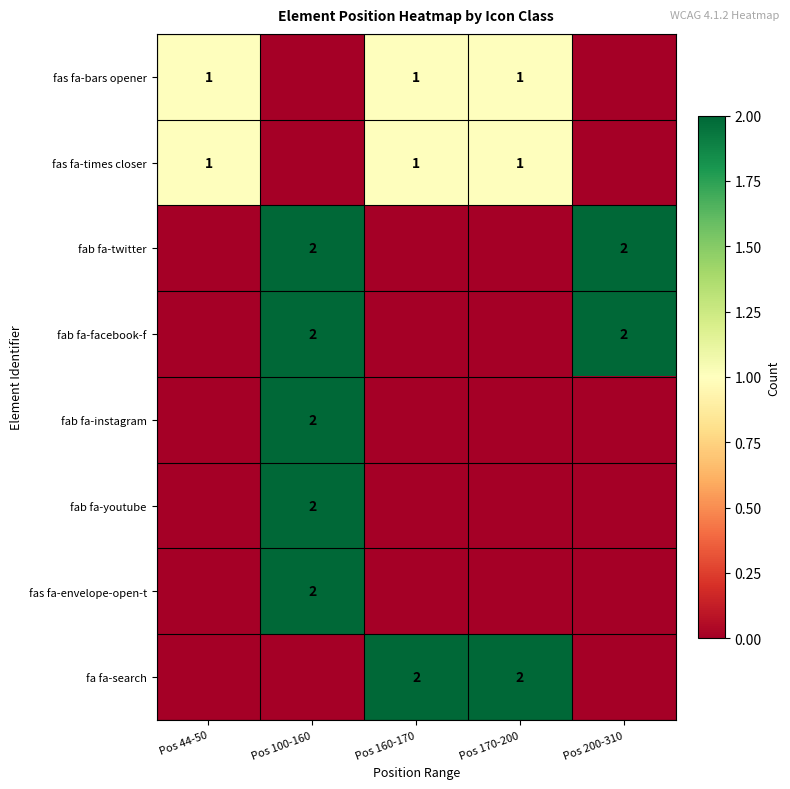

What is the total value across all series at Pos 100-160?

10